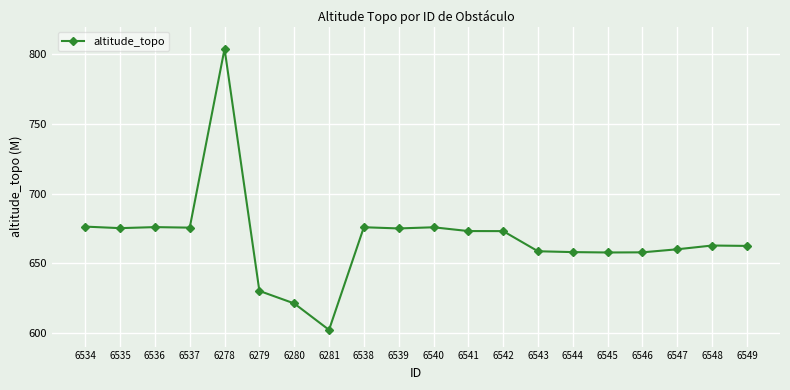

True or false: the data shows 657.7 at 6546.

True